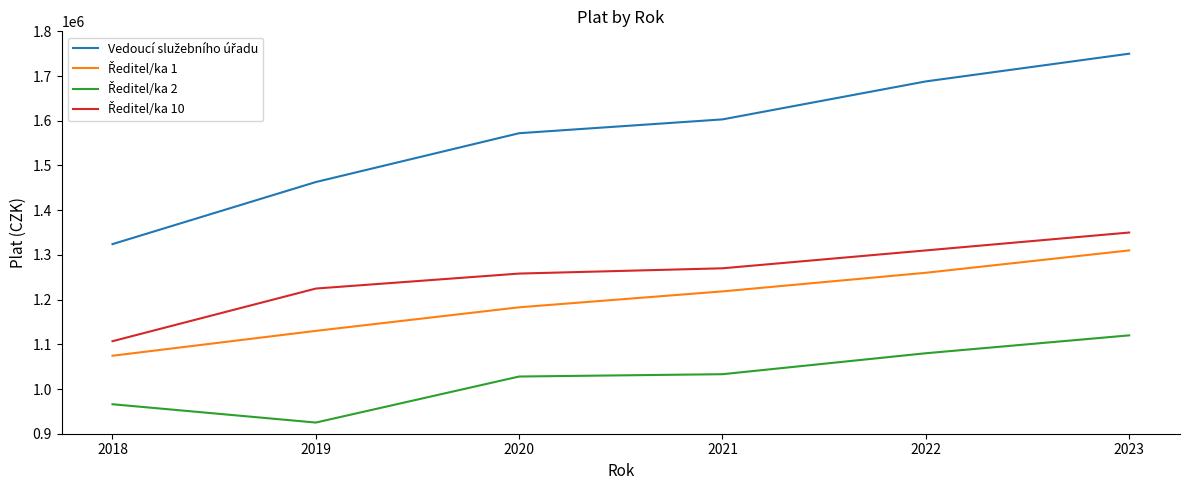

What is the spread (max minus min) of values at 2019?

537949